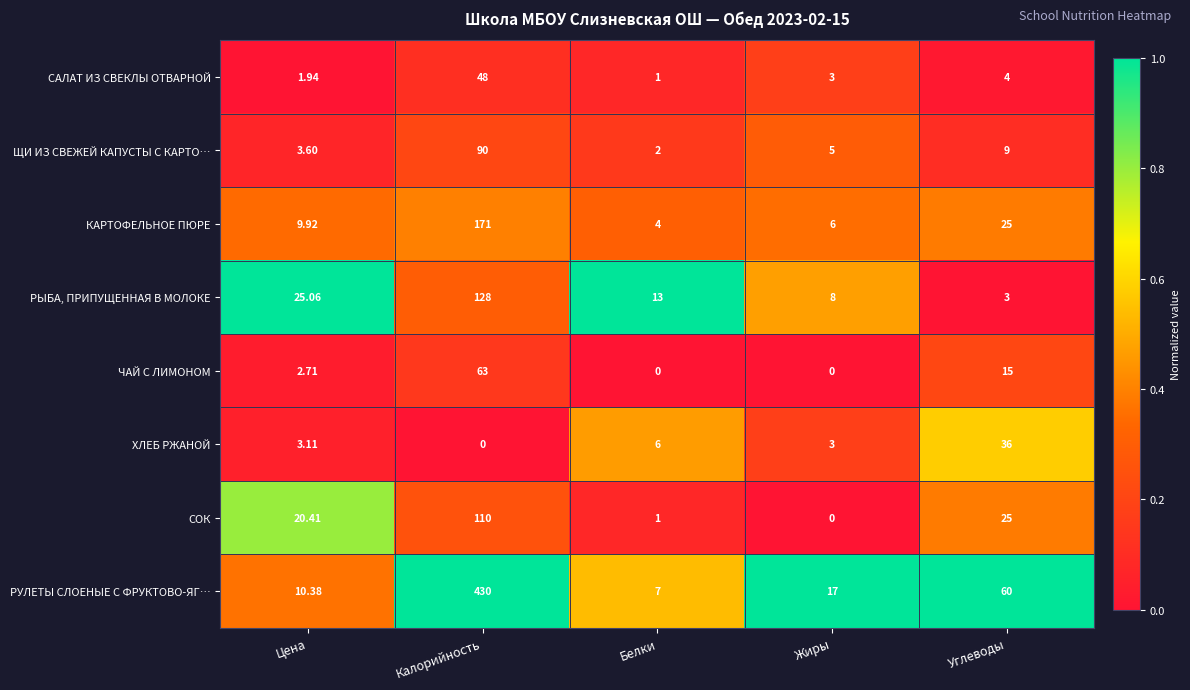

List the labels in order of РУЛЕТЫ СЛОЕНЫЕ С ФРУКТОВО-ЯГ… value, largest first.

Калорийность, Углеводы, Жиры, Цена, Белки